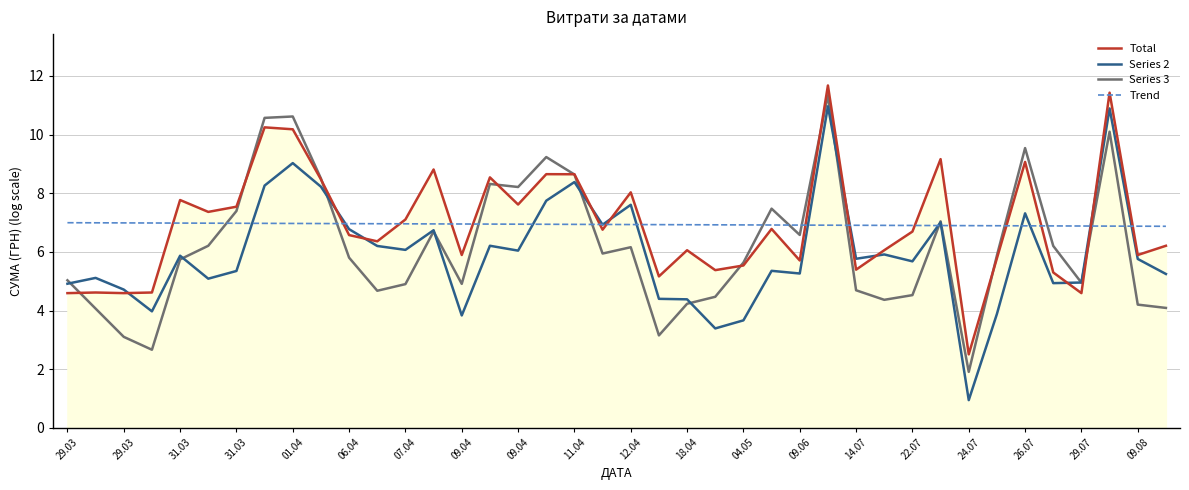

What is the greatest value displayed?

11.7